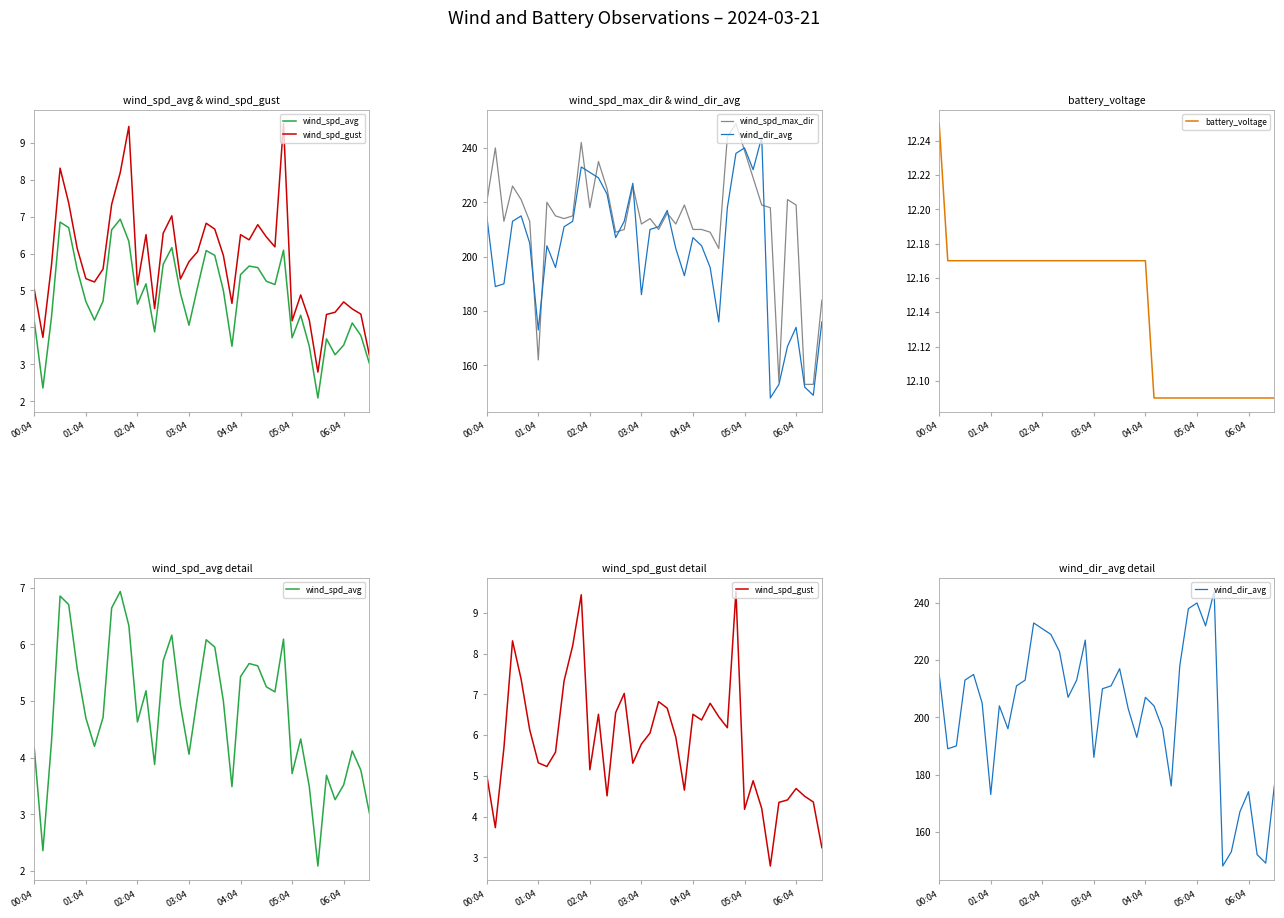

What is the difference between the second highest and minimum values in the wind_dir_avg series?

92.0